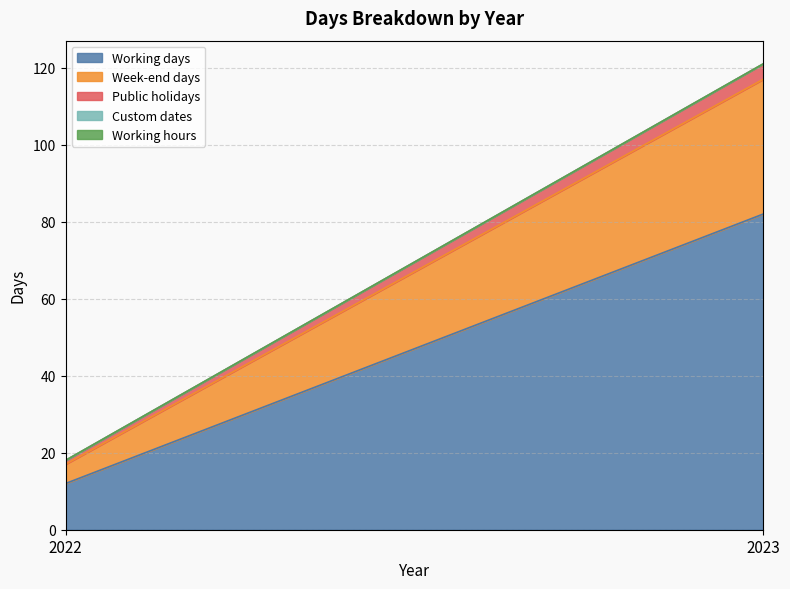

What is the lowest value of the Public holidays series?

1